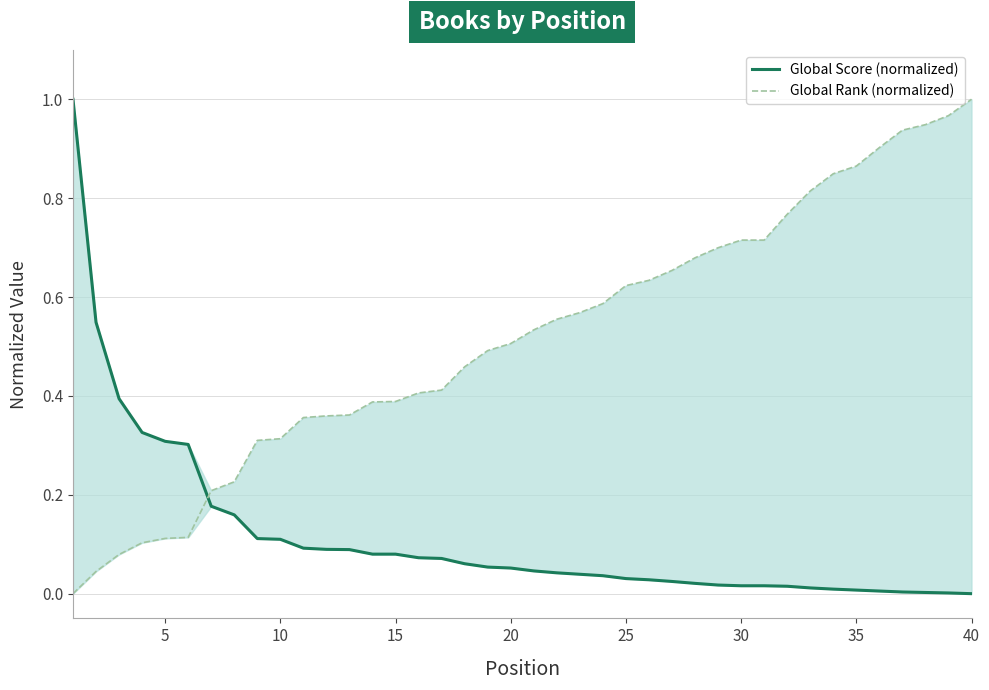

What is the value of the Global Rank (normalized) point at the 36th from the left?

0.2